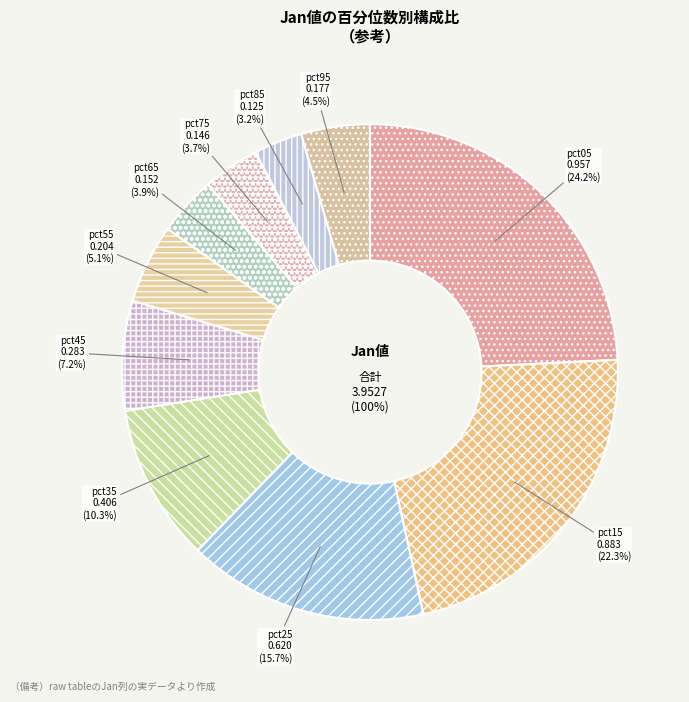

Combined, do pct45 and pct65 account for over 50%?

No